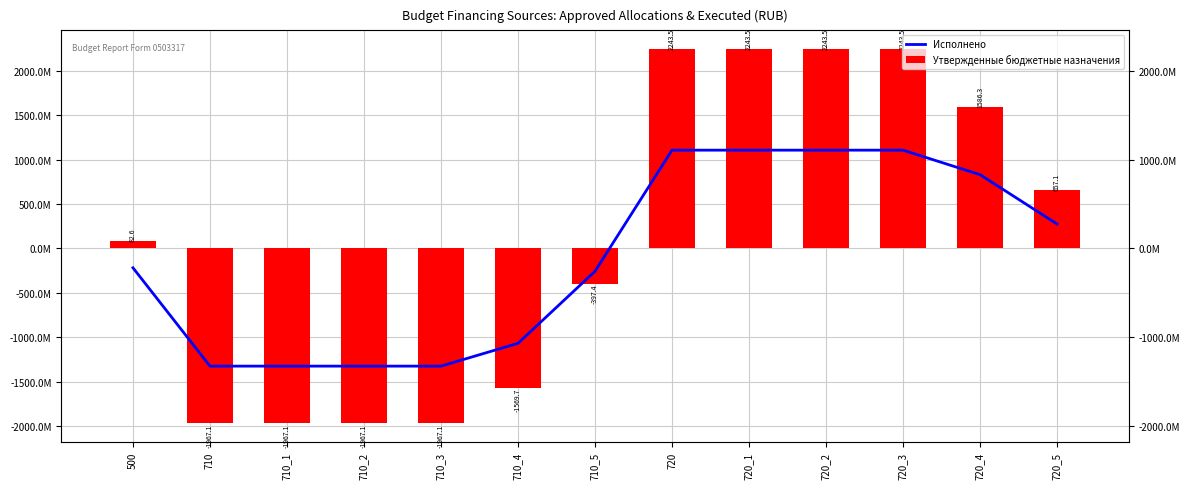

What position from the left is 720_5?

13